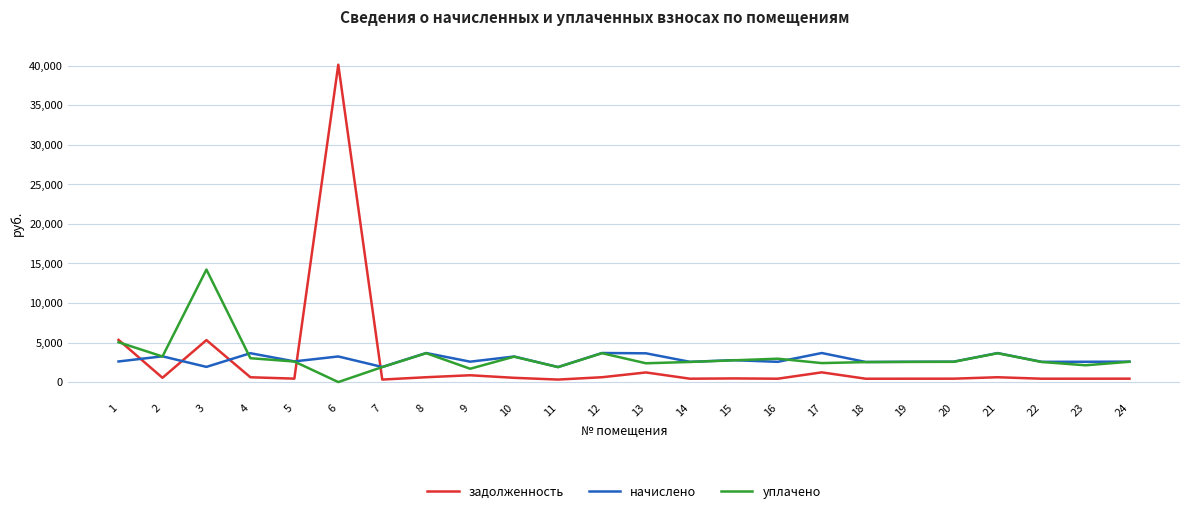

Rank the series at 6 from lowest to highest value.

уплачено, начислено, задолженность